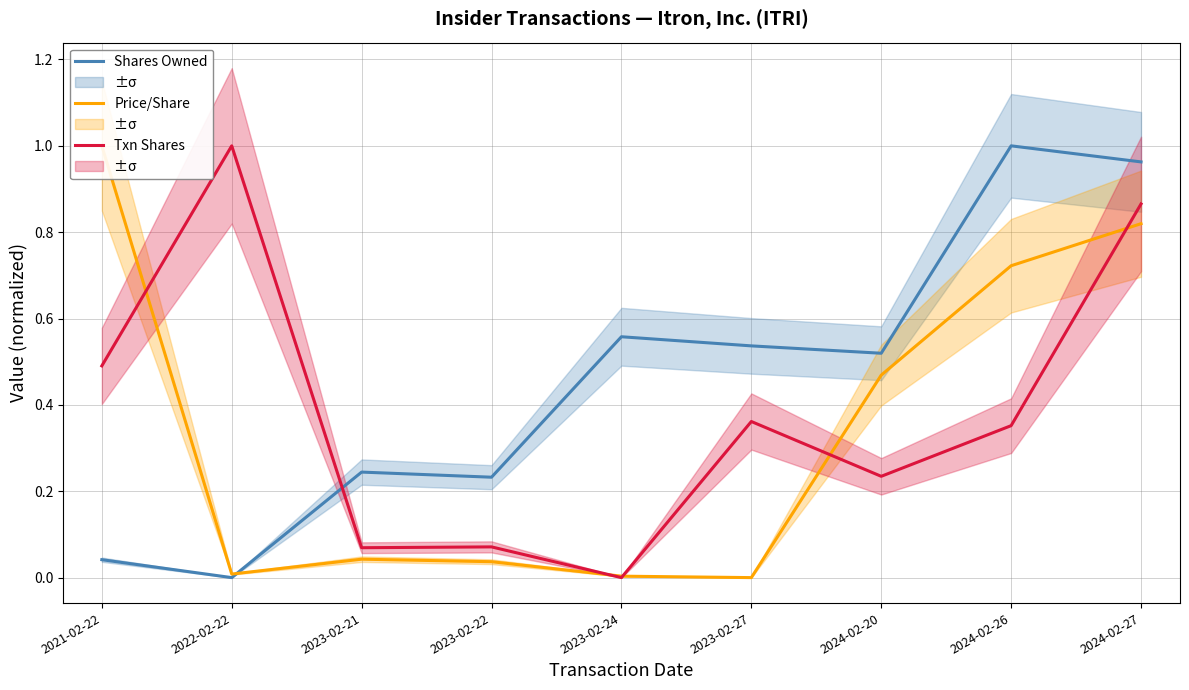

Count the number of data series in this chart.

3